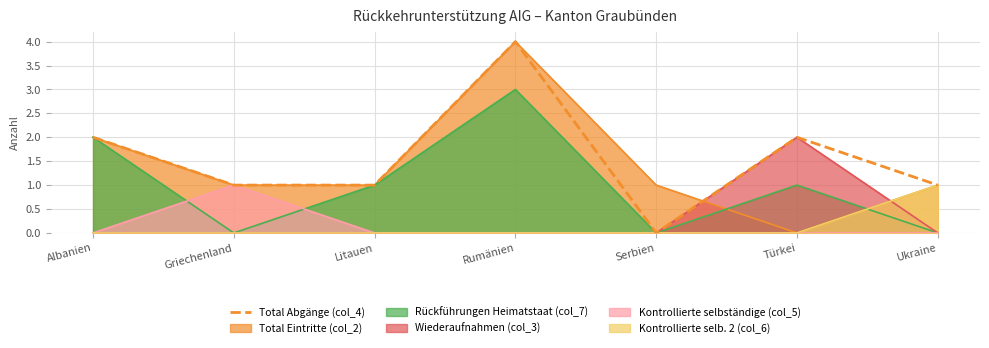

List the labels in order of value, largest first.

Rumänien, Albanien, Türkei, Griechenland, Litauen, Ukraine, Serbien